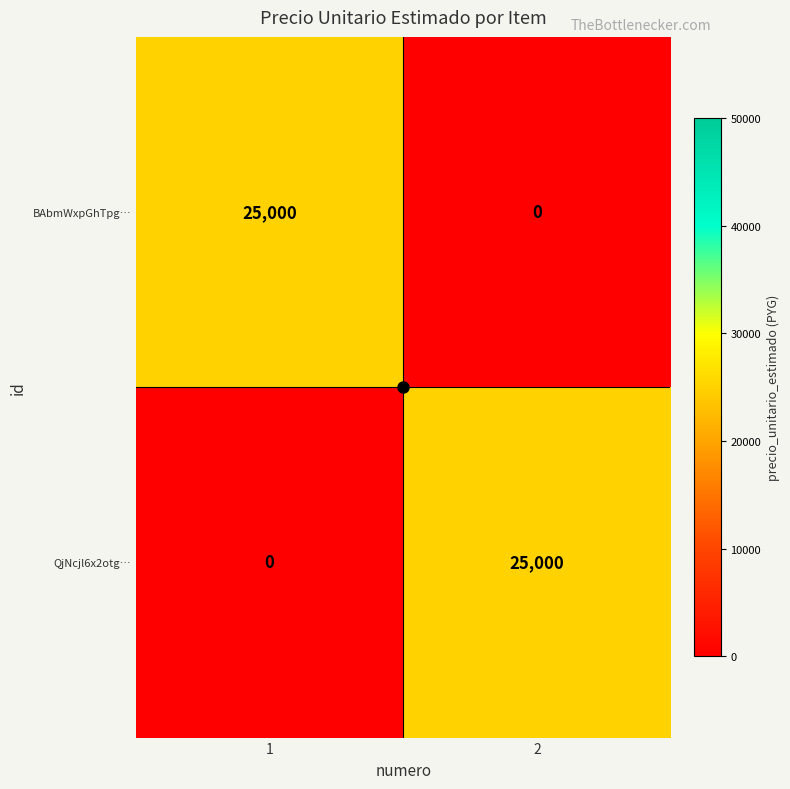

What is the difference between the highest and lowest values at 2?

25000